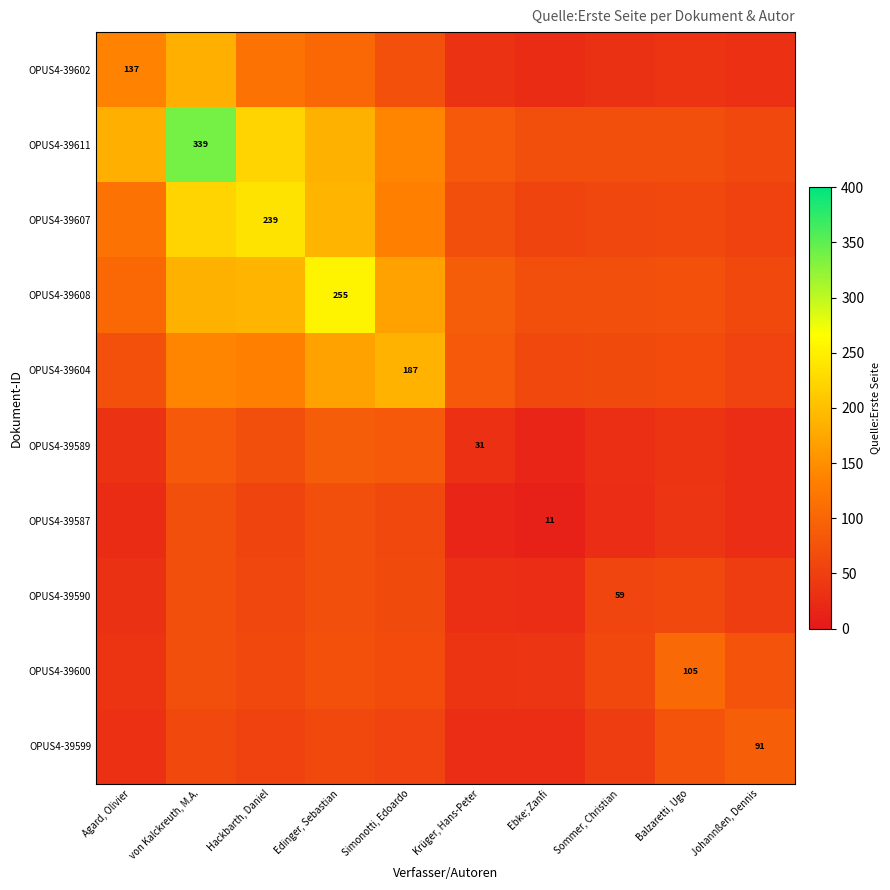

True or false: OPUS4-39599 has a value of 61.8 at Edinger, Sebastian.

True